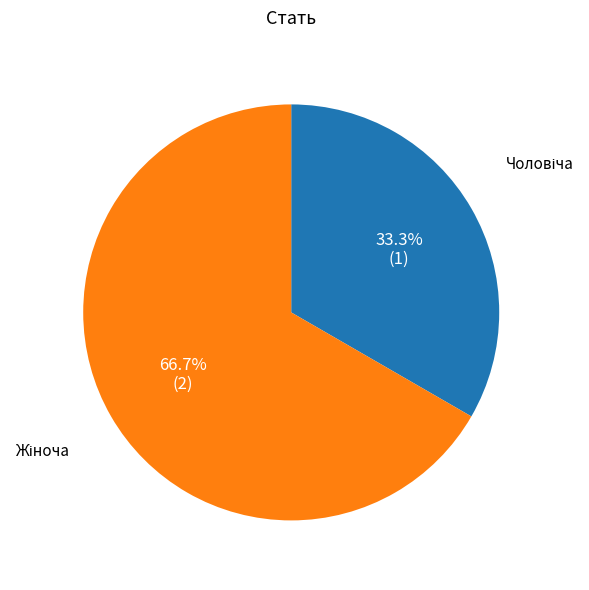

How many slices are in this pie chart?

2